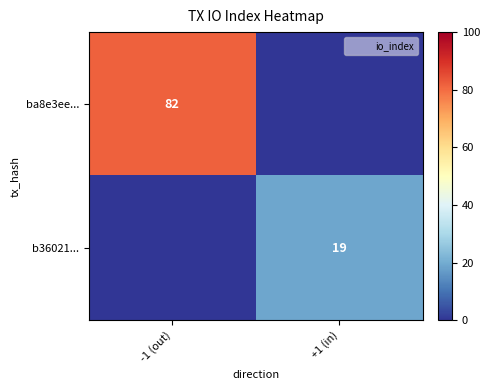

List the series in order of their overall mean, lowest first.

b36021..., ba8e3ee...